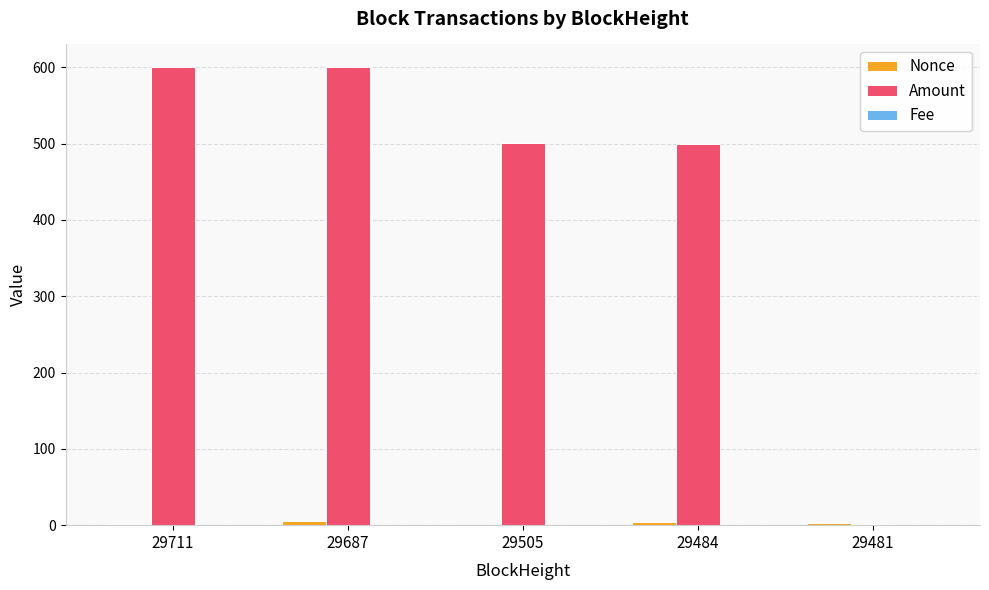

Which series has the largest total across all categories?

Amount